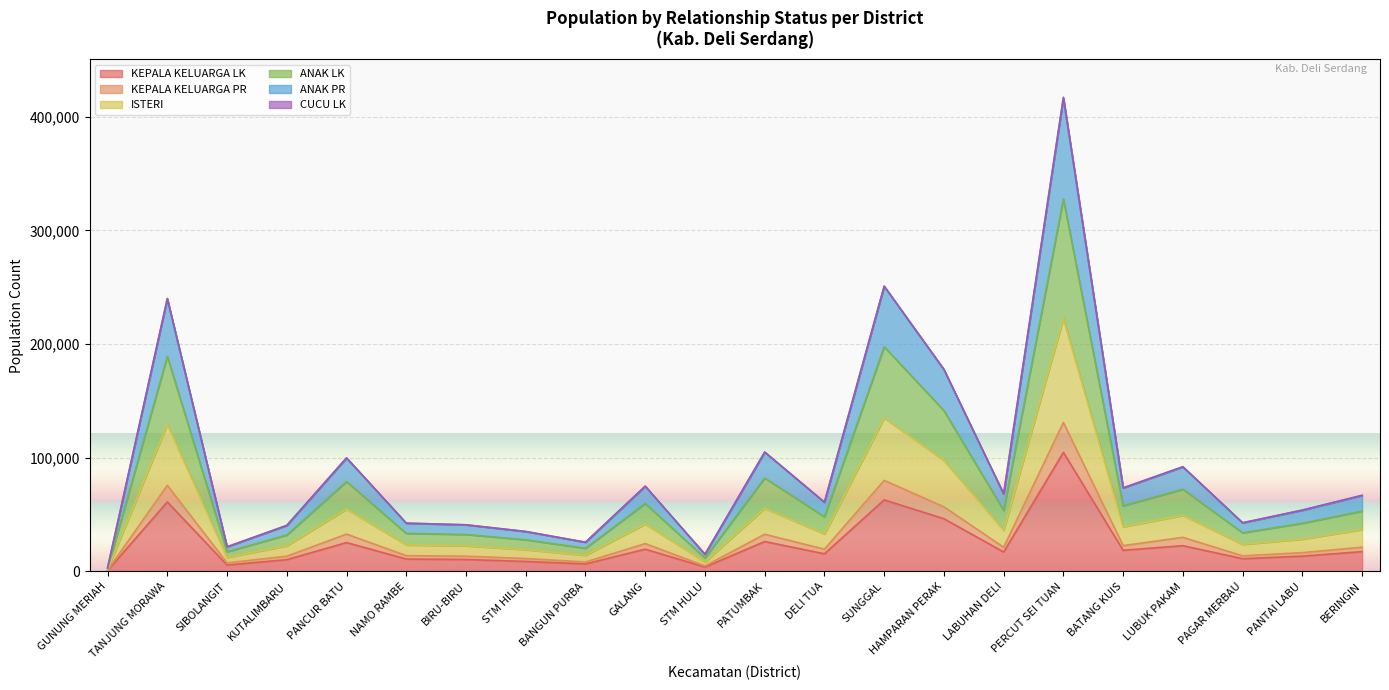

How many lines are shown in the chart?

6